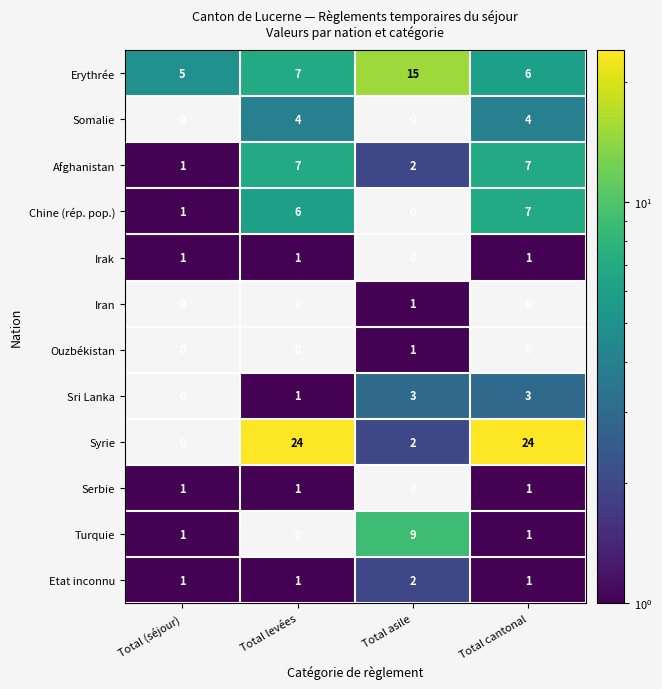

Which series has the largest range (max minus min)?

Syrie